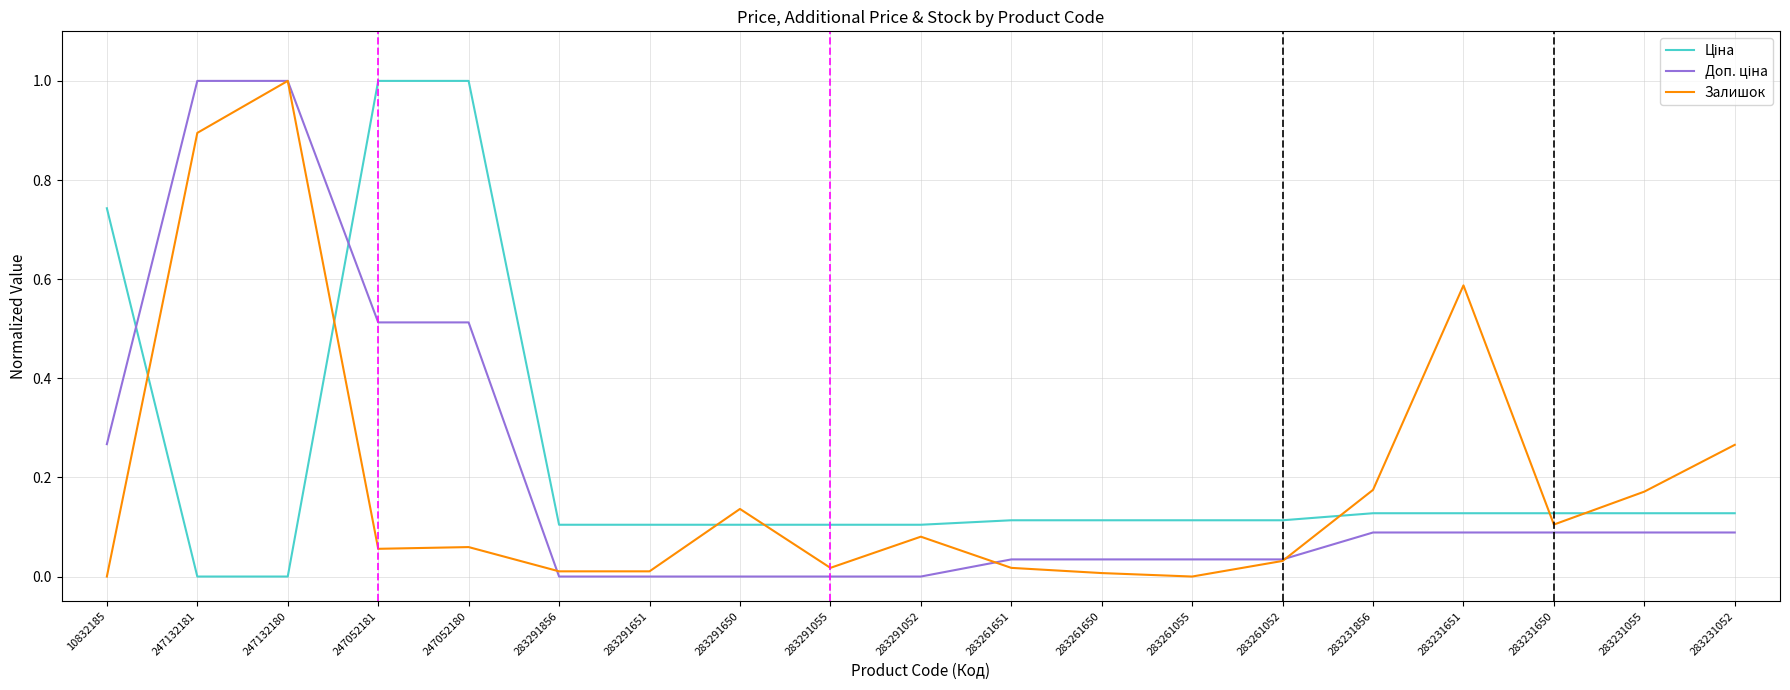

True or false: Залишок has a value of 0.1 at 283291650.

True